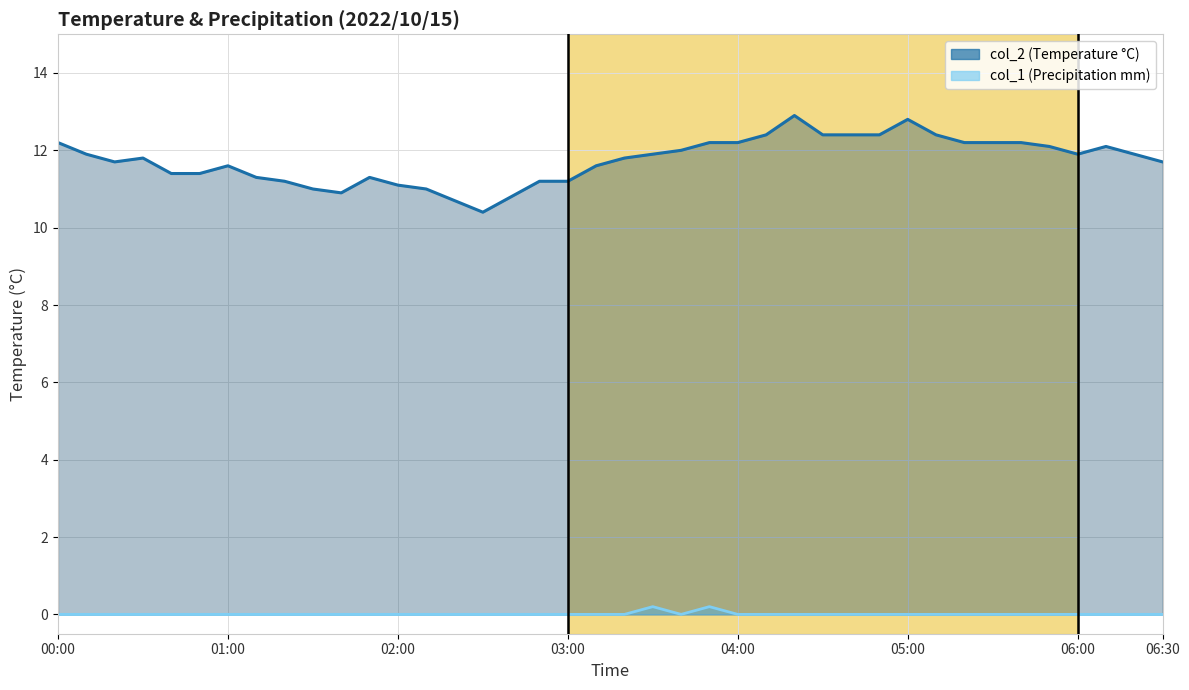

At 03:00, list the series in order from largest to smallest.

col_2, col_1